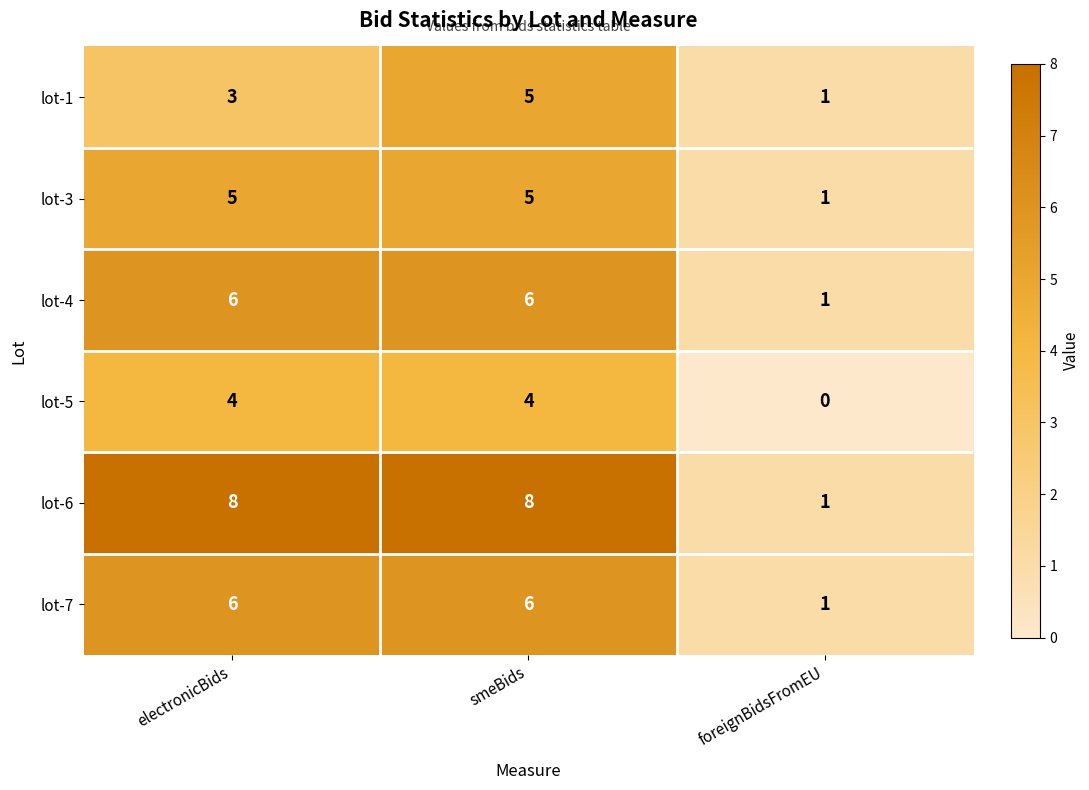

Reading right to left, transcribe all the data shown in this chart.

lot-1: foreignBidsFromEU=1	smeBids=5	electronicBids=3
lot-3: foreignBidsFromEU=1	smeBids=5	electronicBids=5
lot-4: foreignBidsFromEU=1	smeBids=6	electronicBids=6
lot-5: foreignBidsFromEU=0	smeBids=4	electronicBids=4
lot-6: foreignBidsFromEU=1	smeBids=8	electronicBids=8
lot-7: foreignBidsFromEU=1	smeBids=6	electronicBids=6